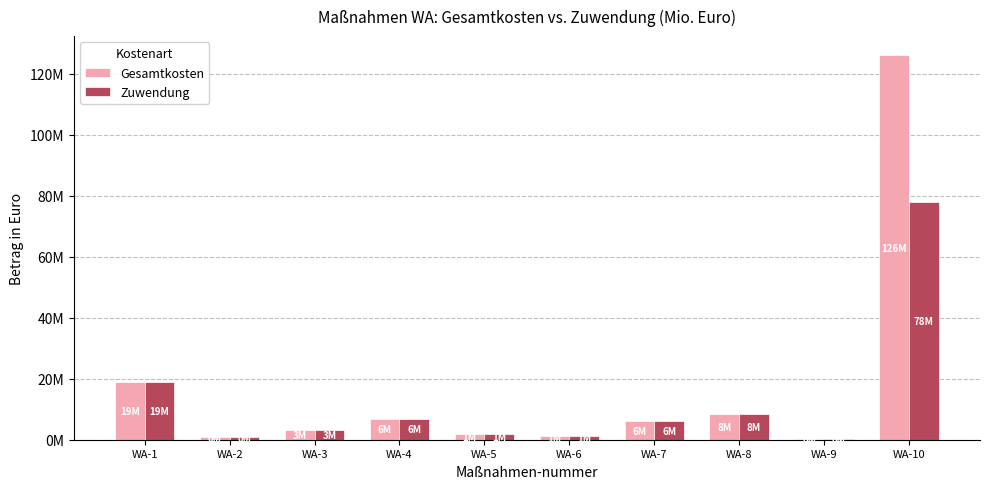

What are all the series names shown in the legend?

Gesamtkosten, Zuwendung